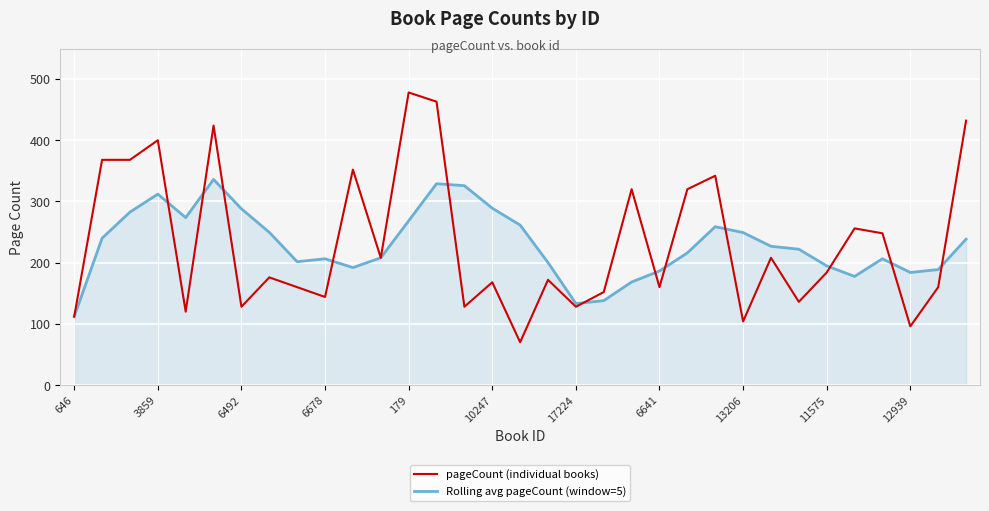

Rank the series by their maximum value, from lowest to highest.

Rolling avg pageCount (window=5), pageCount (individual books)